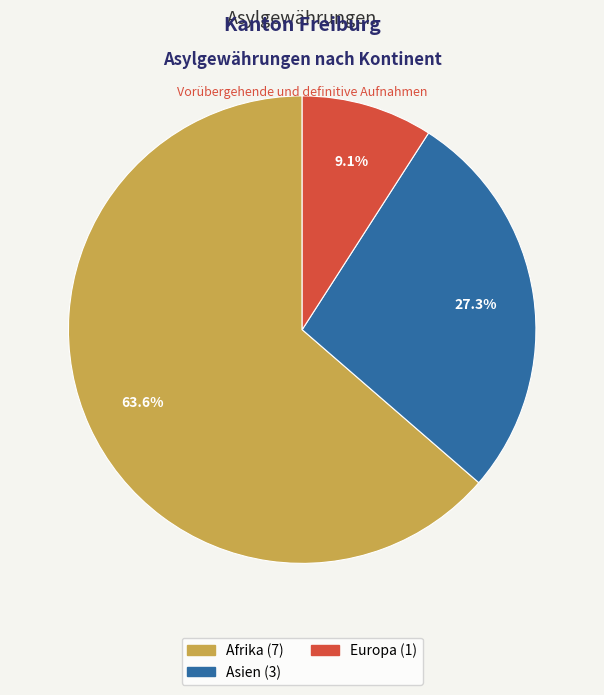

Does any single category account for the majority?

Yes